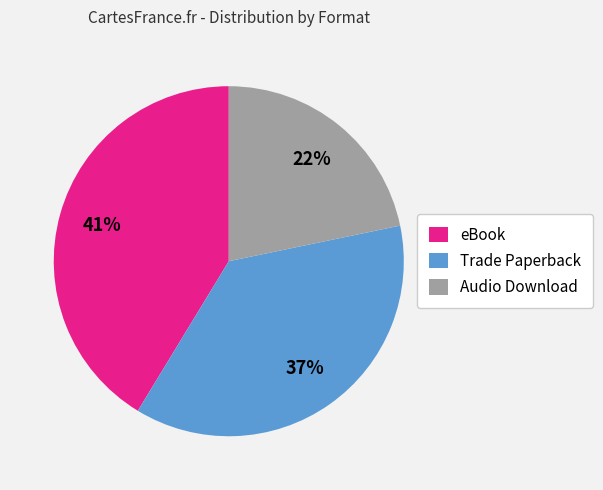

To the nearest percent, what portion does Audio Download represent?

22%